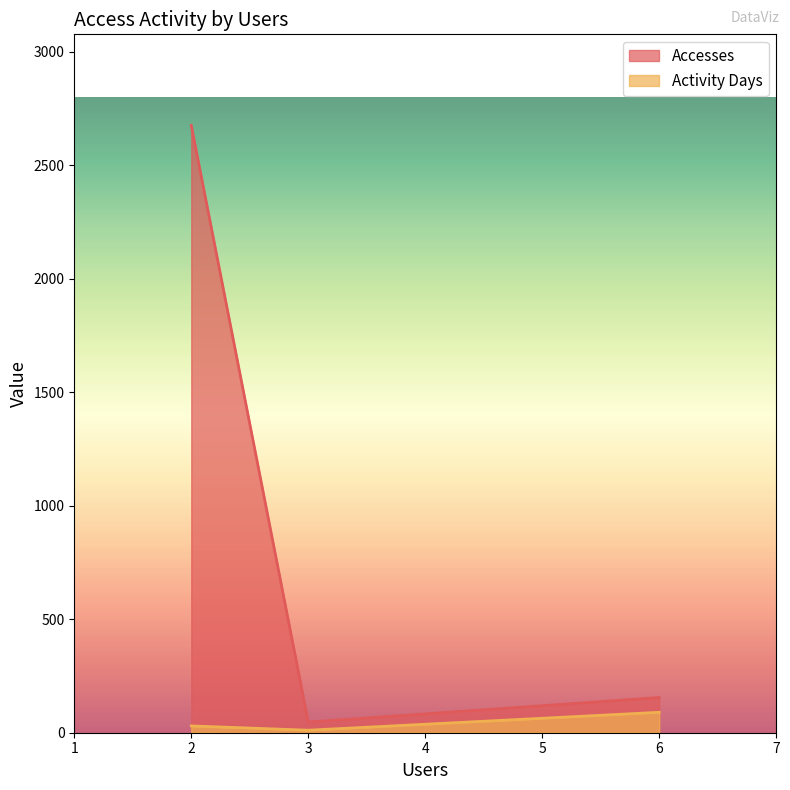

Between 6 and 2, which series saw the biggest shift?

Accesses